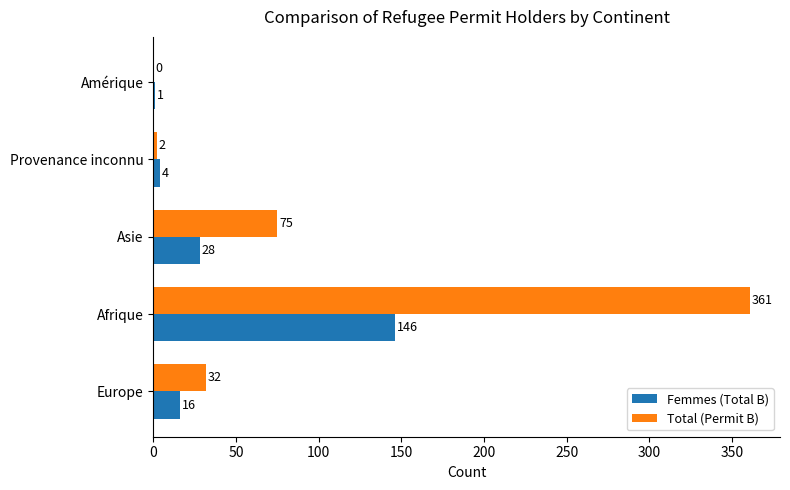

The Femmes (Total B) series shows 213 at Afrique. True or false?

False